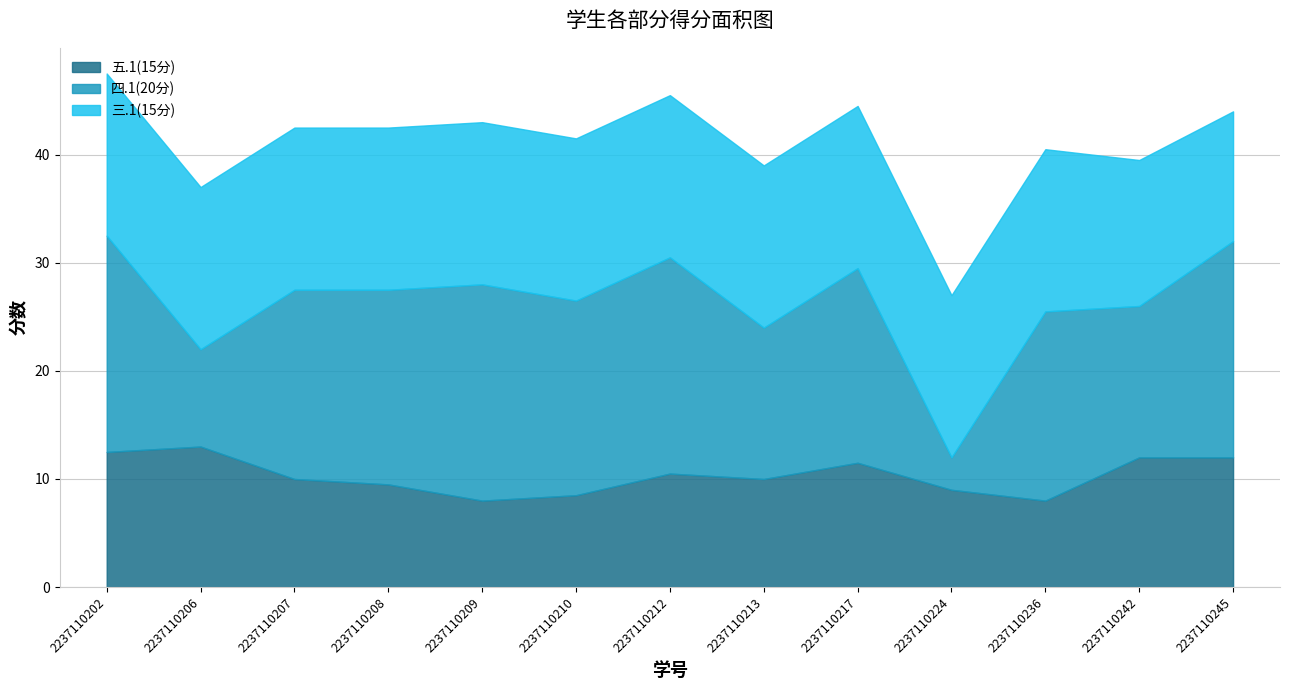

Which series has the widest spread of values?

四.1(20分)